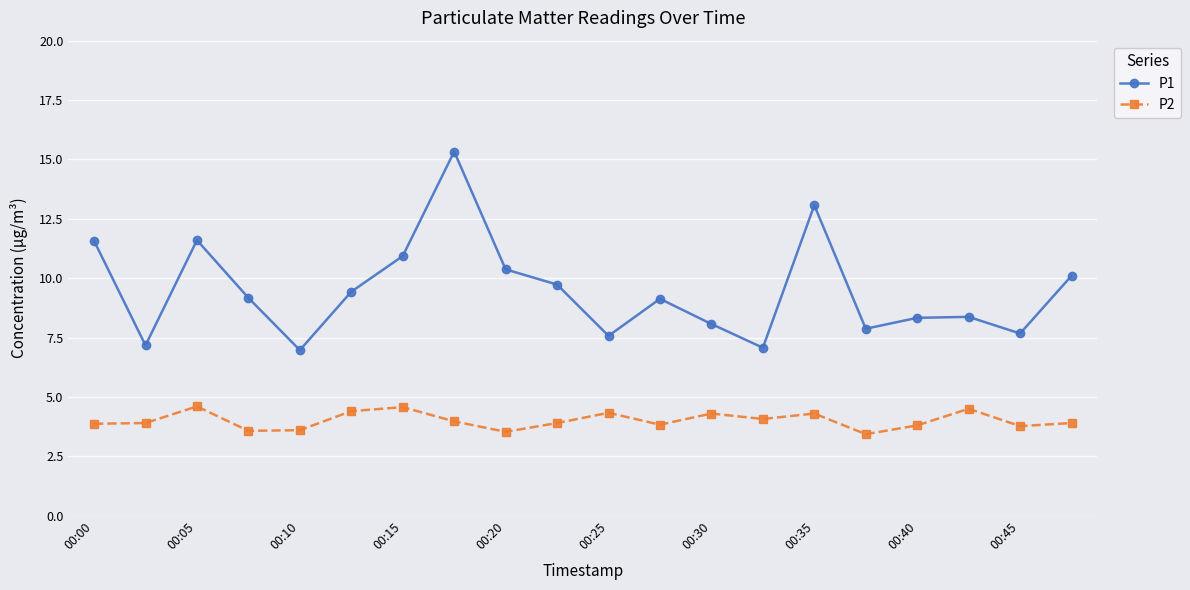

True or false: P2 and P1 intersect in this chart.

False